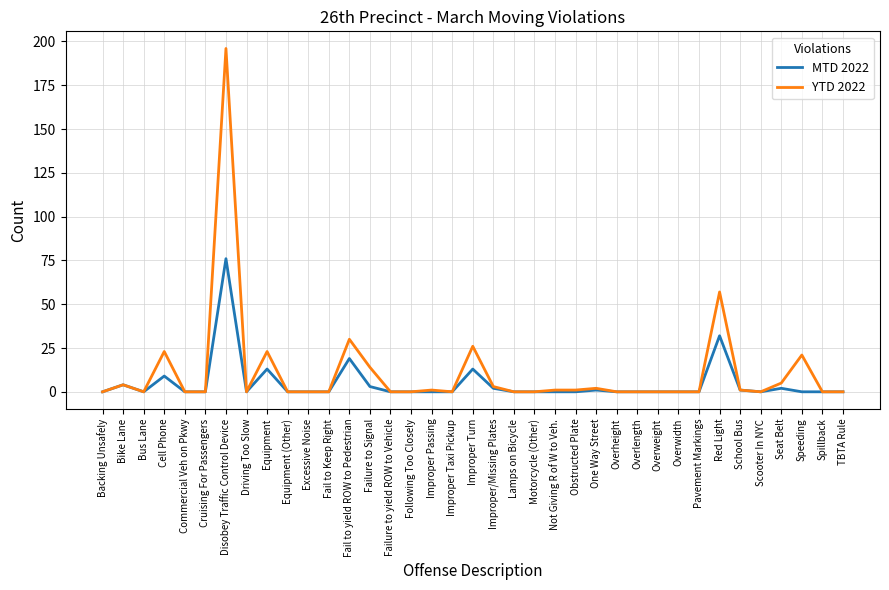

At how many categories does at least one series exceed 32?

2